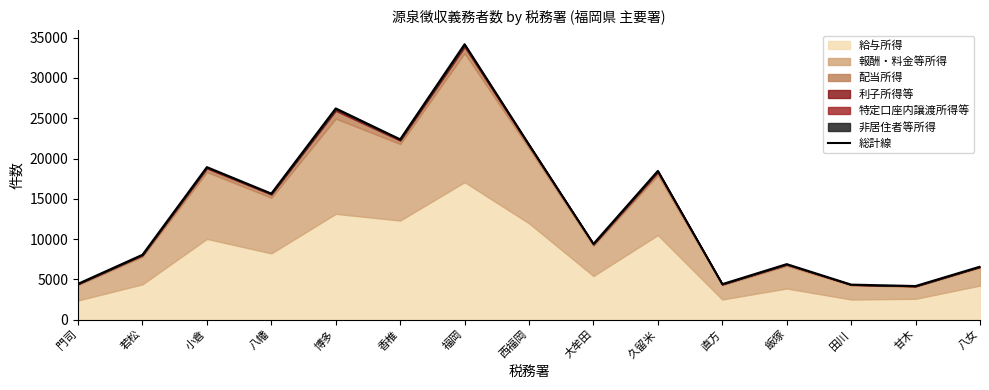

What value does the data have at 香椎, to the nearest 50?

22400